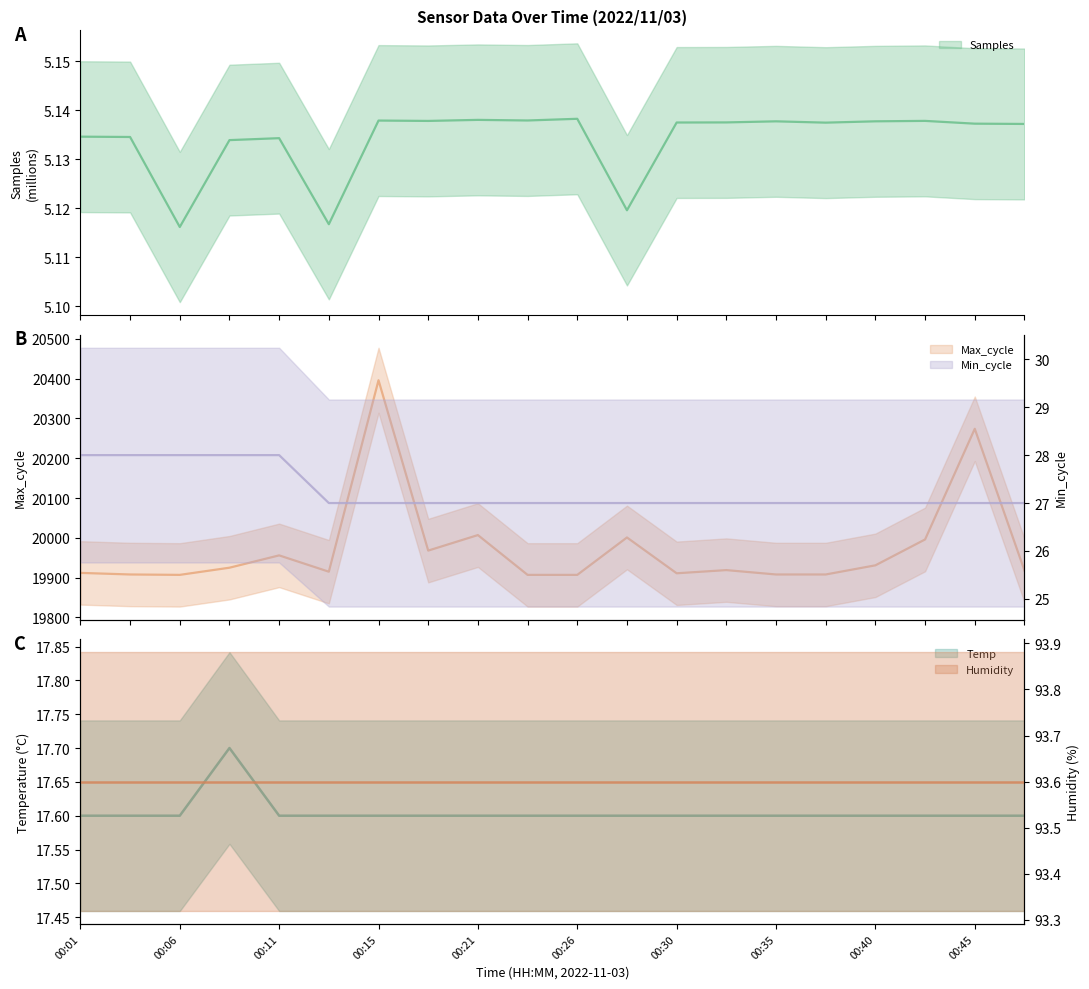

What is the difference between the maximum and minimum values in the Max_cycle series?

489.0